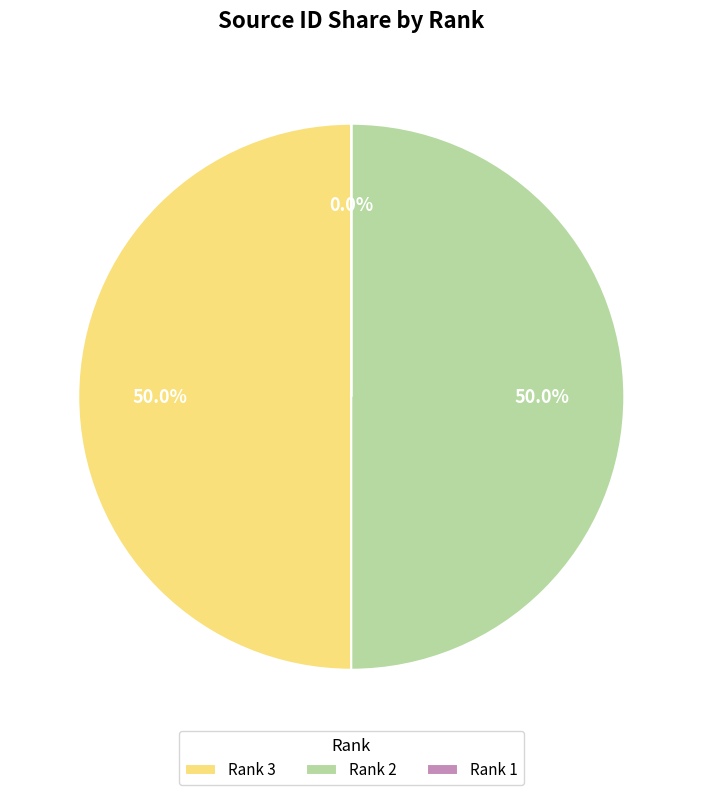

How much of the chart is everything except Rank 3?

50.0%